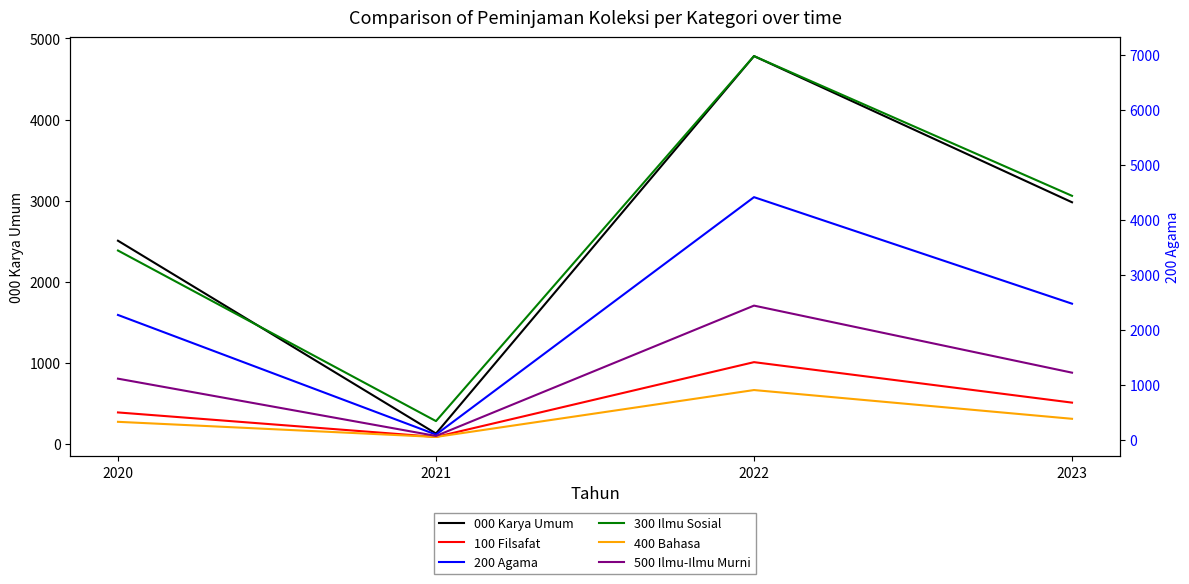

Reading left to right, list all the values displayed in this chart.

000 Karya Umum: 2507	130	4783	2981
100 Filsafat: 390	88	1010	511
200 Agama: 2268	92	4411	2473
300 Ilmu Sosial: 3440	337	6977	4435
400 Bahasa: 324	49	902	379
500 Ilmu-Ilmu Murni: 1109	67	2438	1218